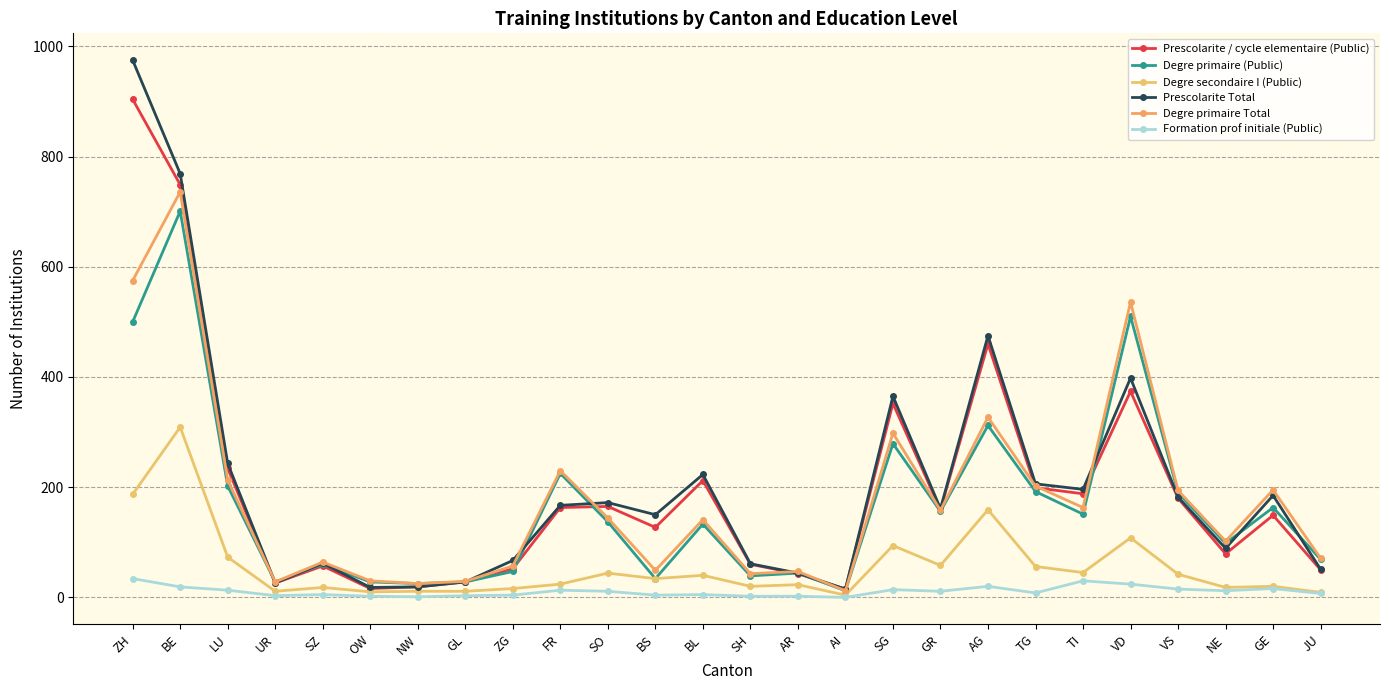

Reading right to left, what are all the values shown in this chart?

Prescolarite / cycle elementaire (Public): 50	149	79	180	374	188	199	460	159	352	15	43	60	212	127	165	163	52	28	19	16	57	26	234	749	904
Degre primaire (Public): 69	163	98	190	510	151	192	312	156	279	12	44	39	133	34	137	225	47	28	25	28	60	28	202	701	500
Degre secondaire I (Public): 9	20	18	42	108	45	56	159	58	94	4	23	20	40	34	44	24	16	11	11	10	18	11	73	309	187
Prescolarite Total: 51	185	89	182	398	196	206	475	161	365	15	44	61	223	150	172	167	67	28	19	18	62	26	243	769	975
Degre primaire Total: 71	195	102	194	536	163	202	327	158	298	12	47	43	141	49	144	230	57	29	25	30	64	28	213	736	575
Formation prof initiale (Public): 7	16	12	15	24	30	8	20	11	14	0	2	2	5	4	11	13	4	3	1	2	5	3	13	19	34